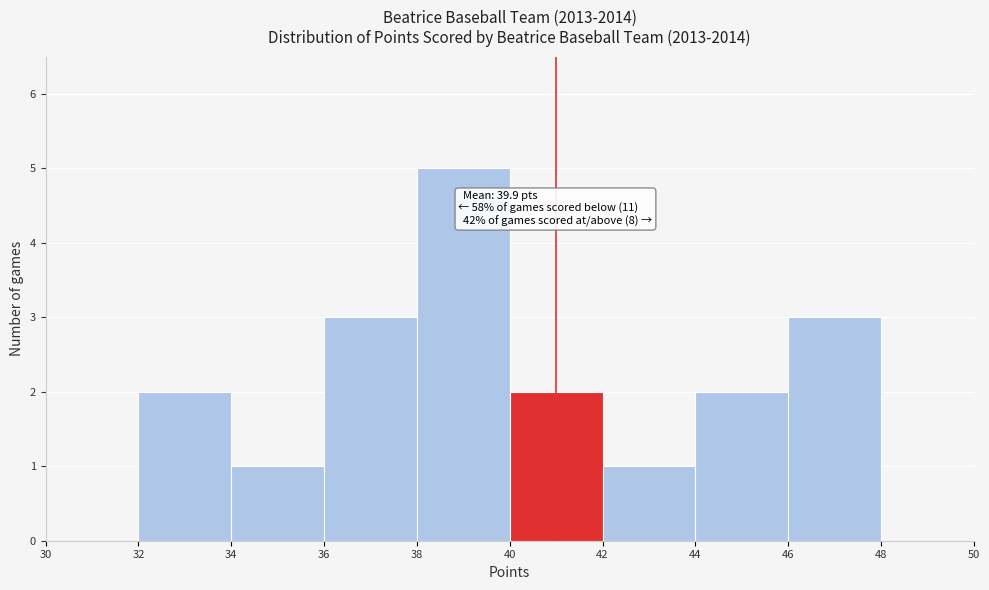

Over which range of the x-axis is the bar tallest?

38 to 40